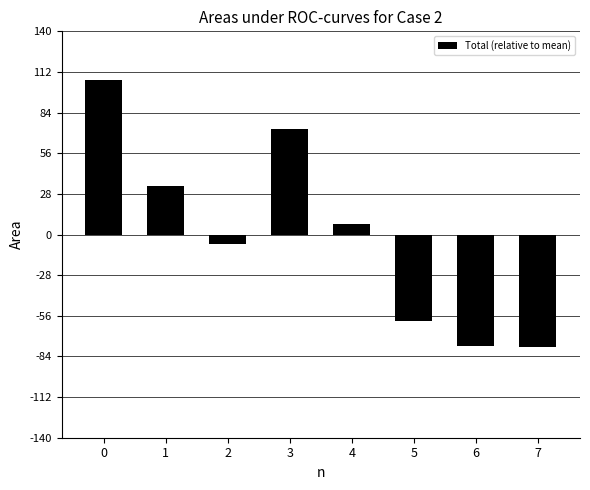

What is the difference between the second highest and minimum values?

150.0